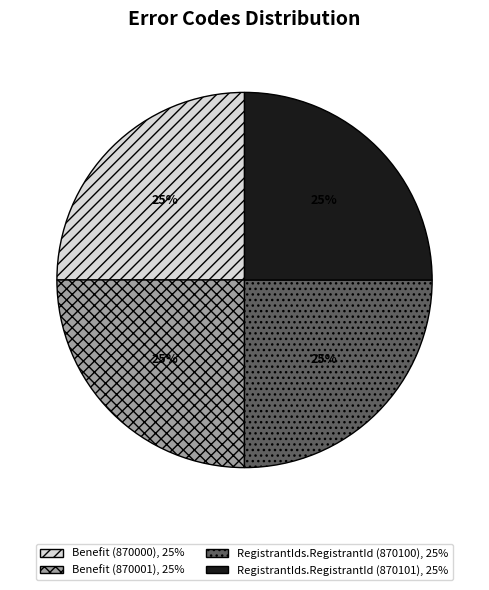

Does Benefit (870000) account for over 50% of the chart?

No